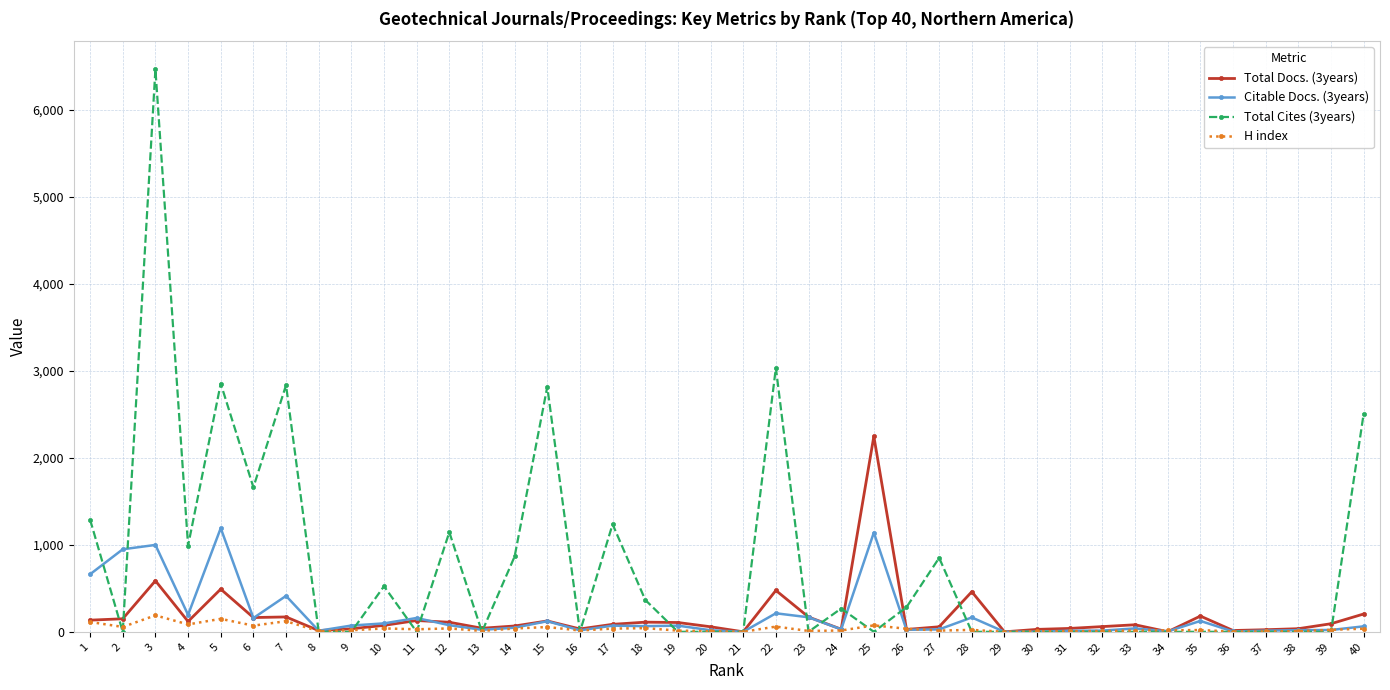

At which label does H index first exceed 22?

1